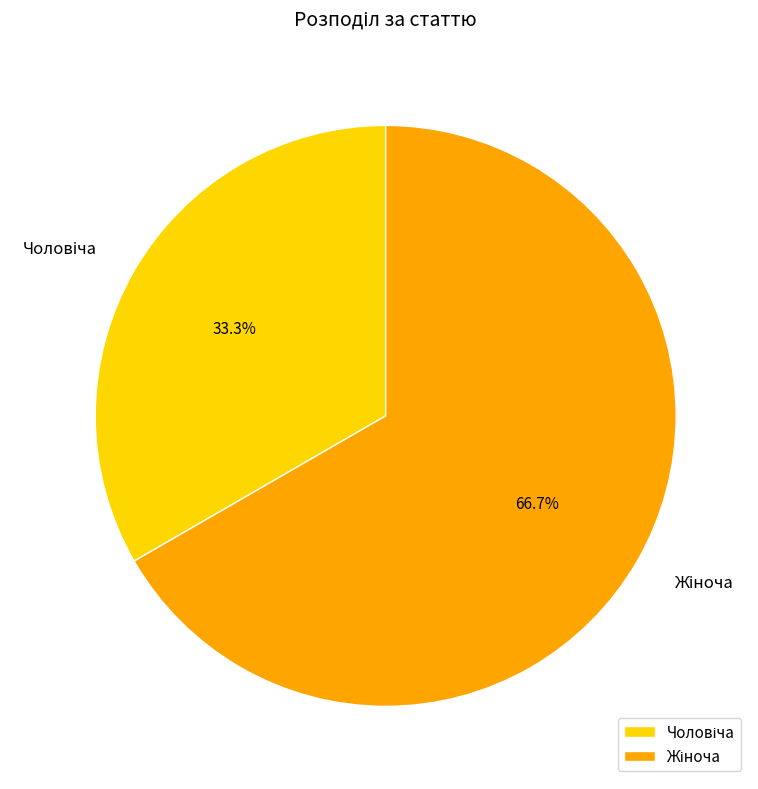

Is there any slice that represents more than half of the pie?

Yes